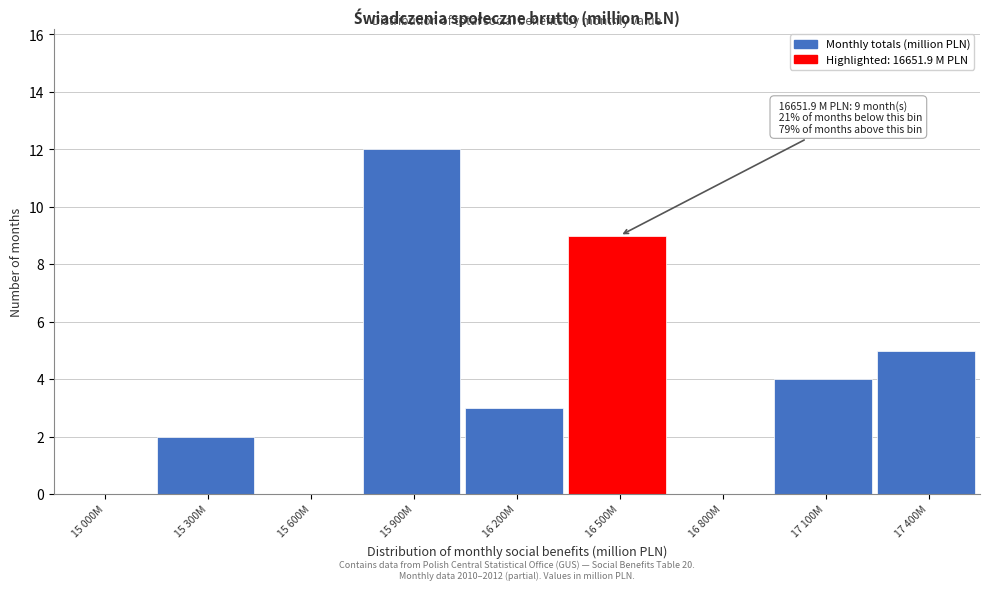

Reading right to left, what are all the values shown in this chart?

17 400M=5	17 100M=4	16 800M=0	16 500M=9	16 200M=3	15 900M=12	15 600M=0	15 300M=2	15 000M=0